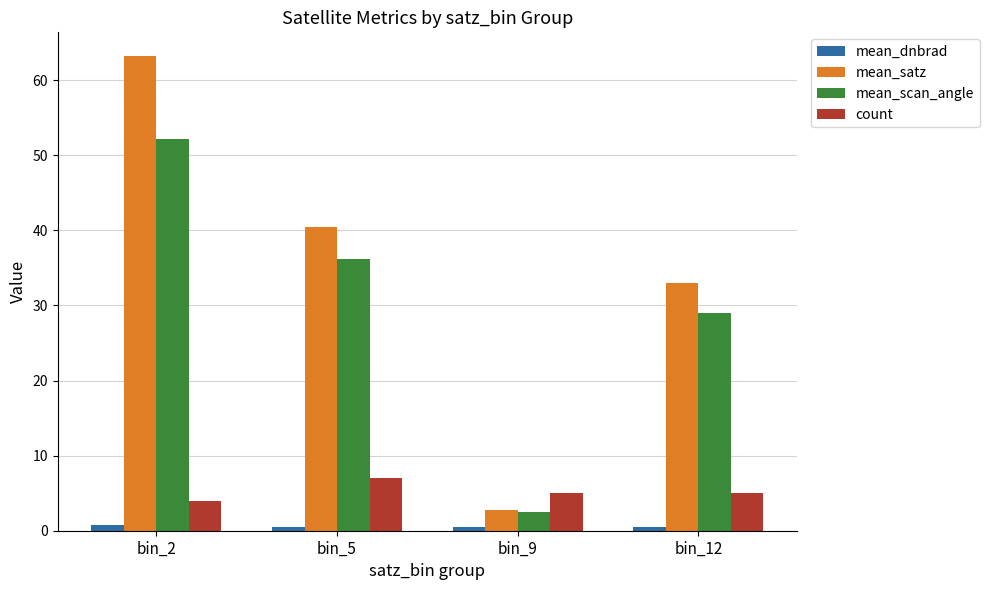

What is the sum of the mean_satz values at bin_2 and bin_12?

96.2